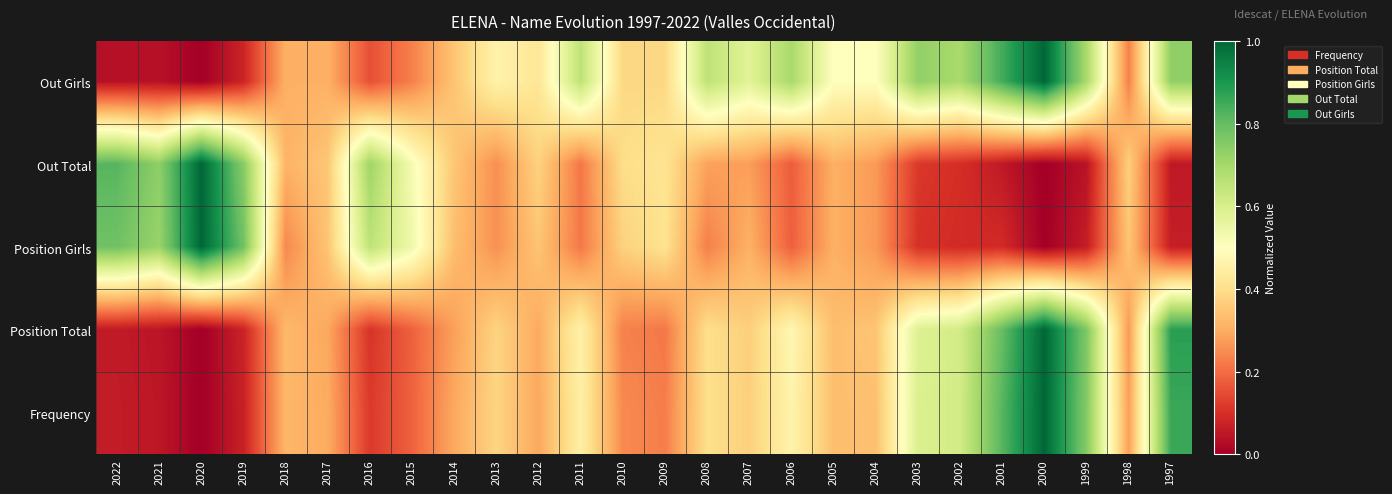

Rank the series by their maximum value, from lowest to highest.

Out Girls, Position Girls, Out Total, Position Total, Frequency